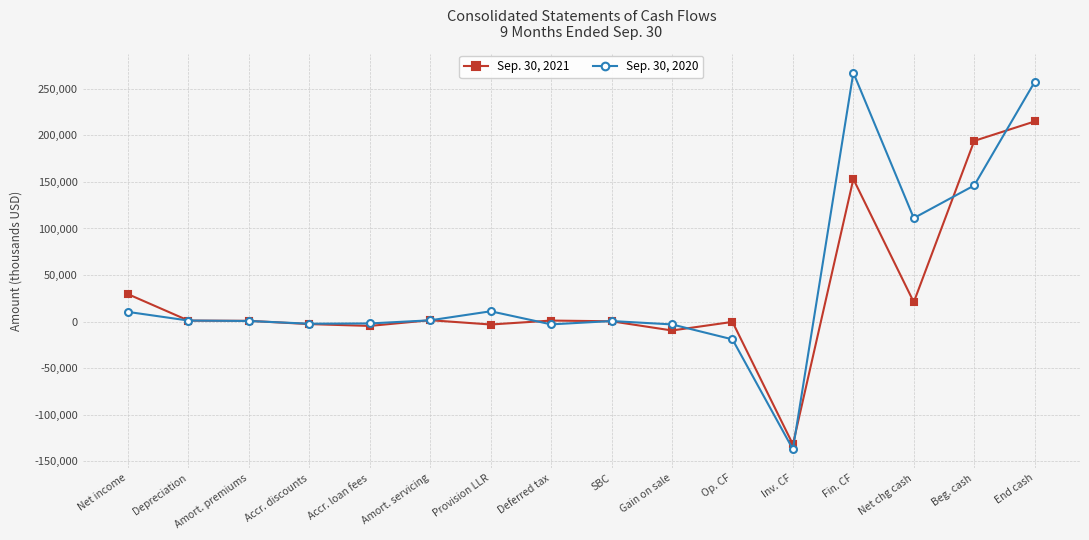

List the series in order of their overall mean, highest first.

Sep. 30, 2020, Sep. 30, 2021